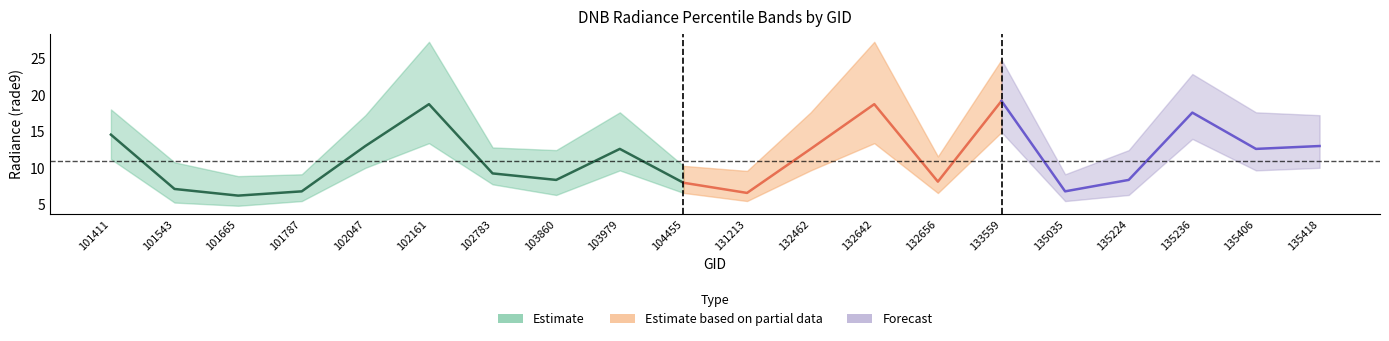

Reading left to right, list all the values displayed in this chart.

rade9_bin_1q: 101411=11.2	101543=5.2	101665=4.8	101787=5.4	102047=10.0	102161=13.4	102783=7.7	103860=6.3	103979=9.6	104455=6.5	131213=5.4	132462=9.6	132642=13.4	132656=6.5	133559=14.9	135035=5.4	135224=6.3	135236=13.9	135406=9.6	135418=10.0
rade9_bin_mdn: 101411=14.5	101543=7.1	101665=6.2	101787=6.8	102047=13.0	102161=18.7	102783=9.2	103860=8.3	103979=12.6	104455=7.9	131213=6.5	132462=12.6	132642=18.7	132656=8.1	133559=19.1	135035=6.8	135224=8.3	135236=17.5	135406=12.6	135418=13.0
rade9_bin_3q: 101411=18.0	101543=10.7	101665=8.8	101787=9.1	102047=17.2	102161=27.2	102783=12.8	103860=12.4	103979=17.6	104455=10.2	131213=9.6	132462=17.6	132642=27.2	132656=11.5	133559=24.8	135035=9.1	135224=12.4	135236=22.8	135406=17.6	135418=17.2